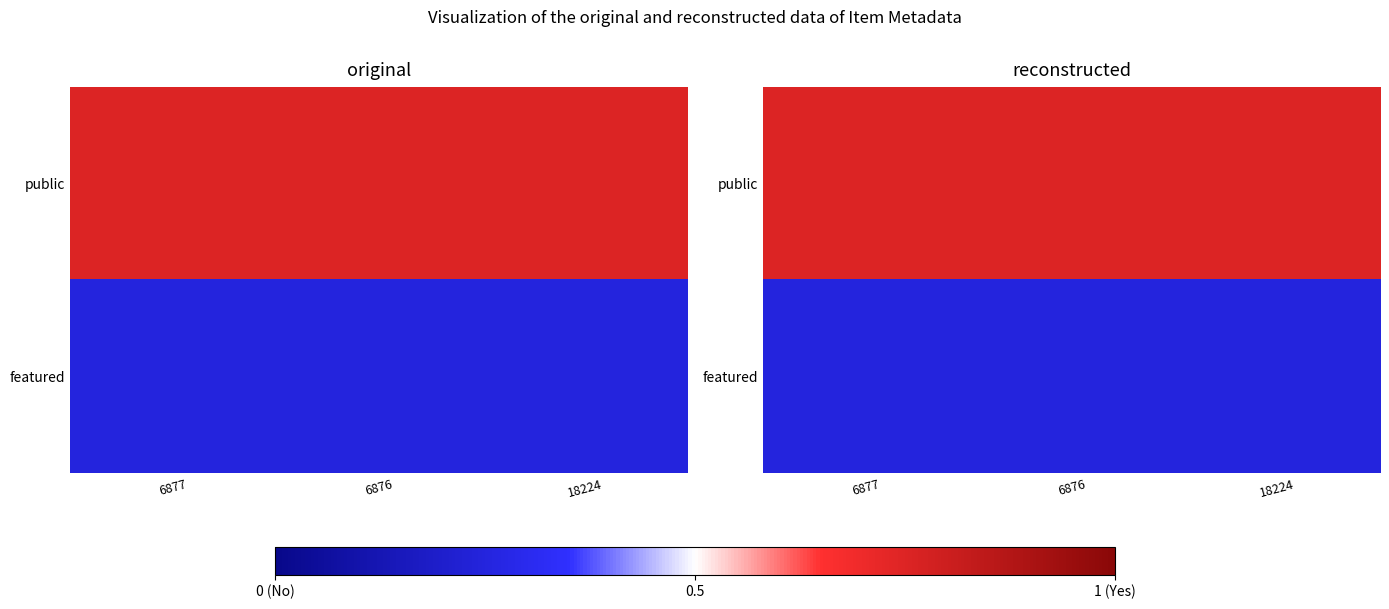

Count the number of data series in this chart.

2